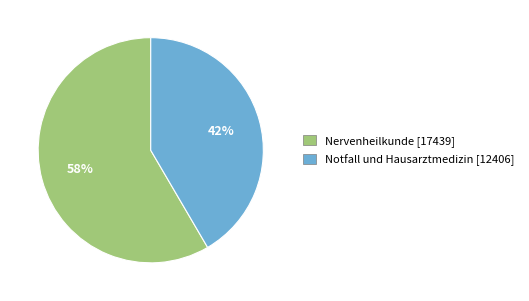

Is the sum of Nervenheilkunde and Notfall und Hausarztmedizin greater than half?

Yes